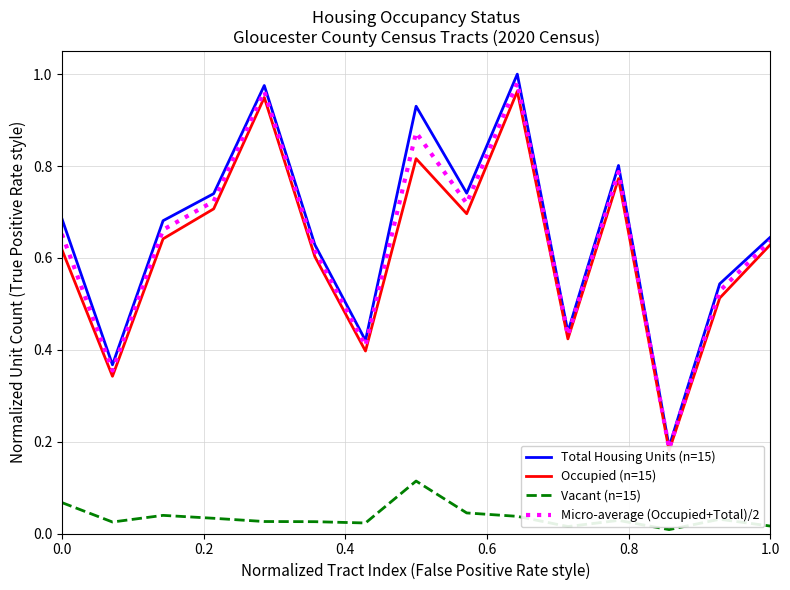

Which series has the widest spread of values?

Total Housing Units (n=15)